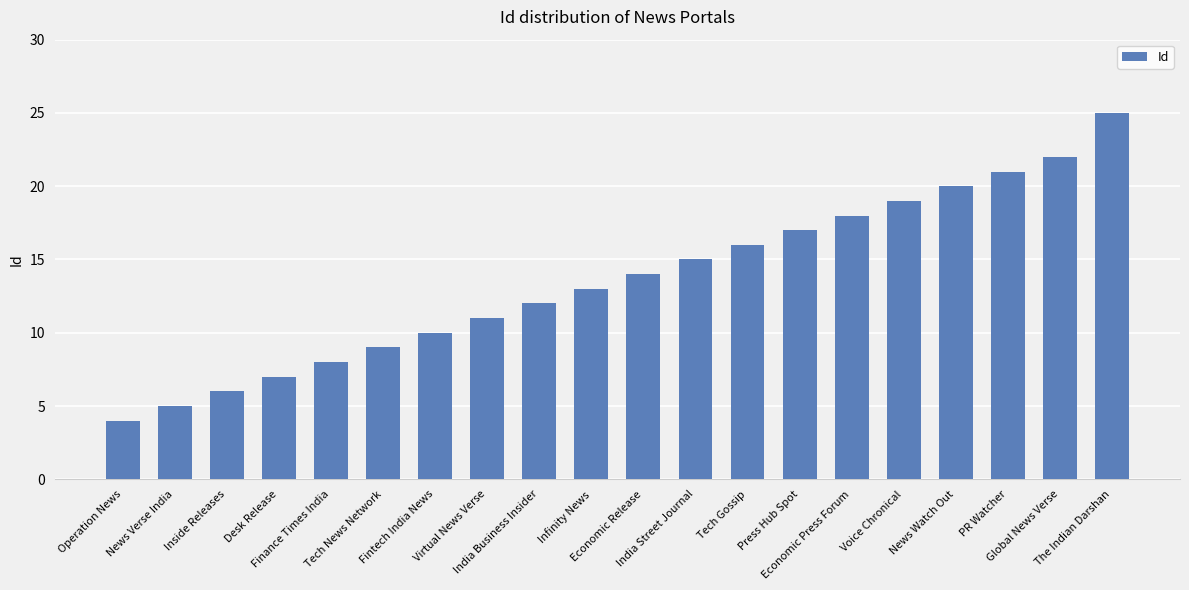

What is the difference between the second highest and minimum values?

18